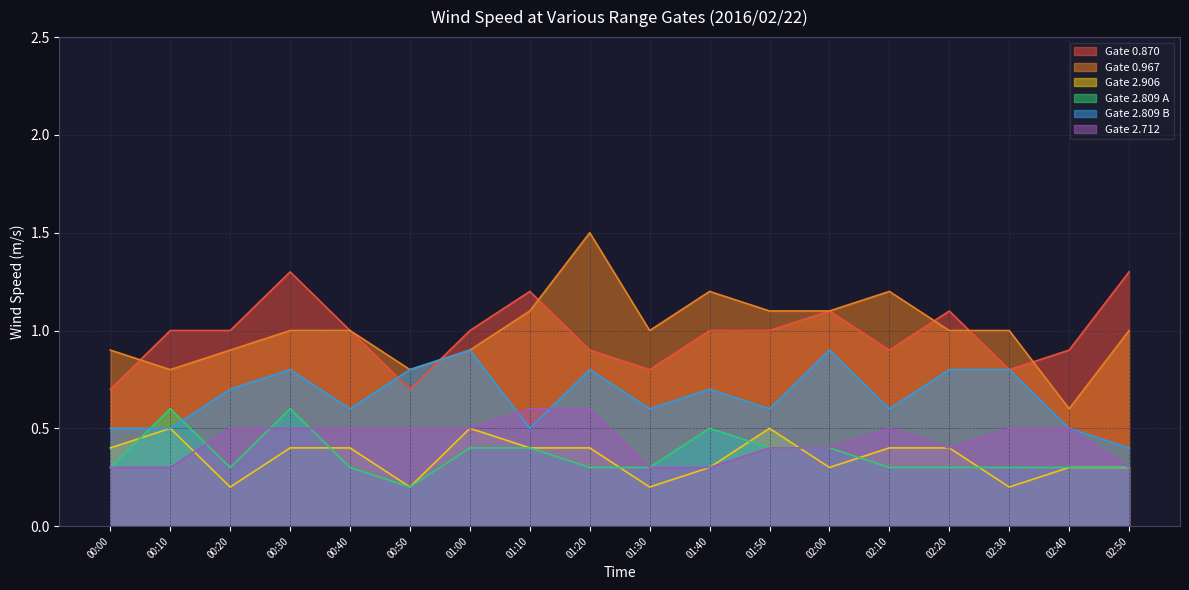

The 0.967 series shows 0.9 at 00:00. True or false?

True